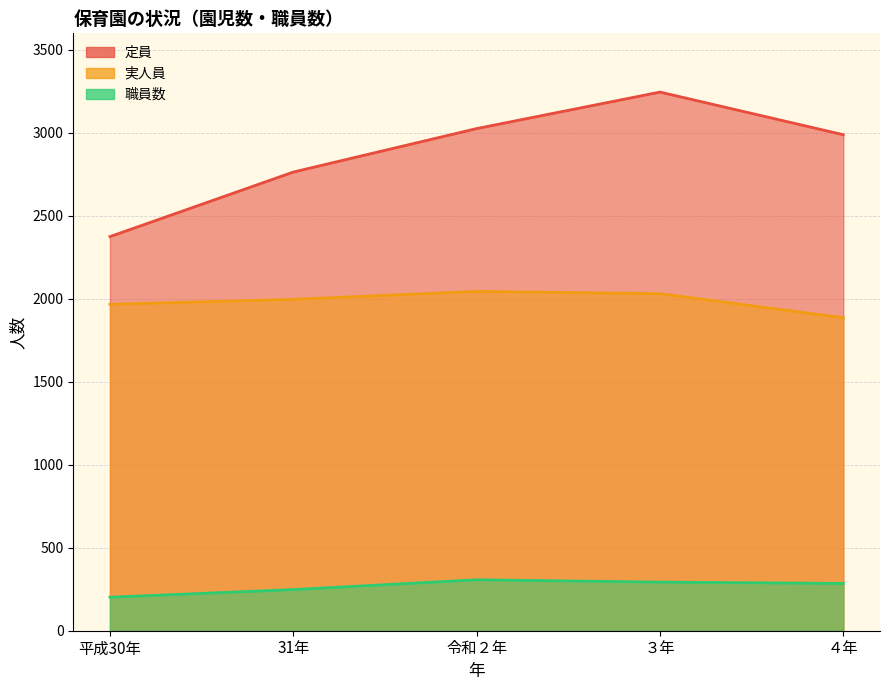

Is the value of 職員数 at 令和２年 greater than the value of 実人員 at 31年?

No